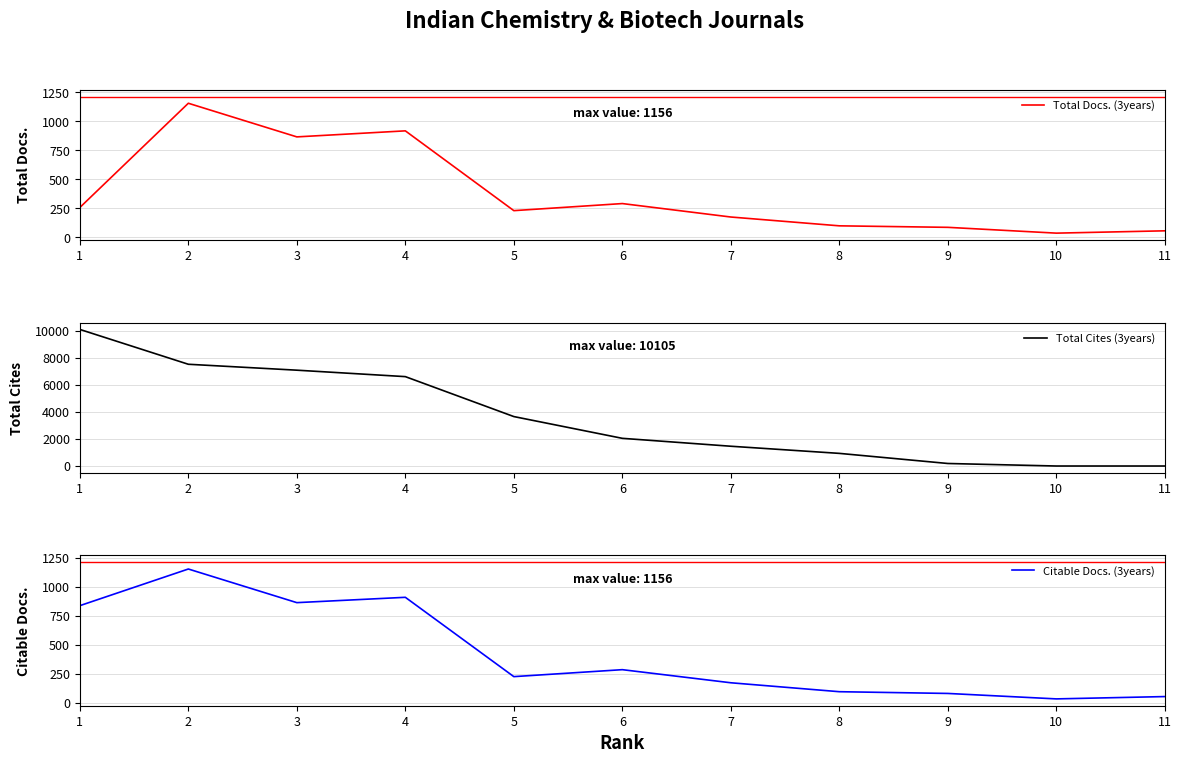

Which label corresponds to the smallest value in the chart?

10